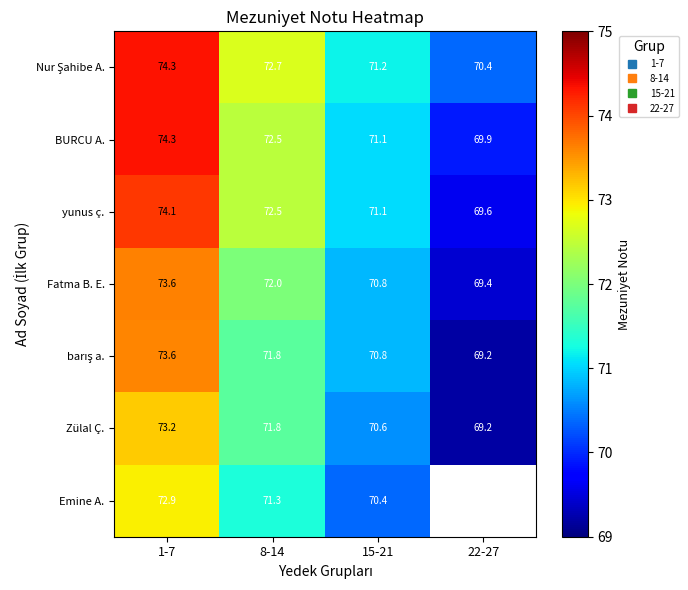

What is the sum of all BURCU A. values?

287.8